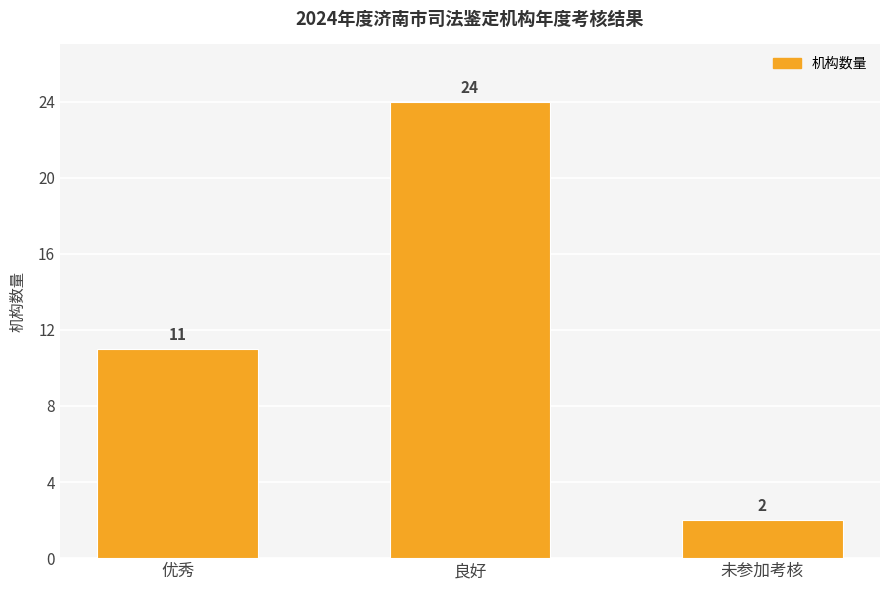

The chart shows a value of 5 at 优秀. True or false?

False